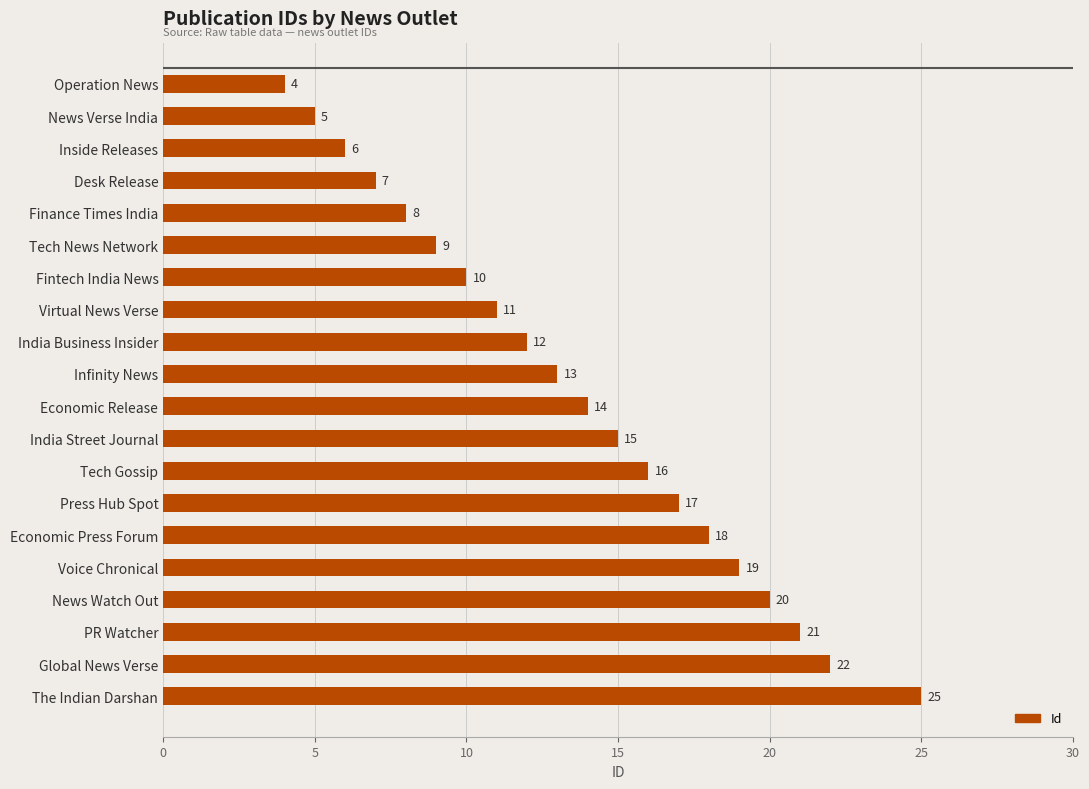

Which has a higher value, Global News Verse or Fintech India News?

Global News Verse